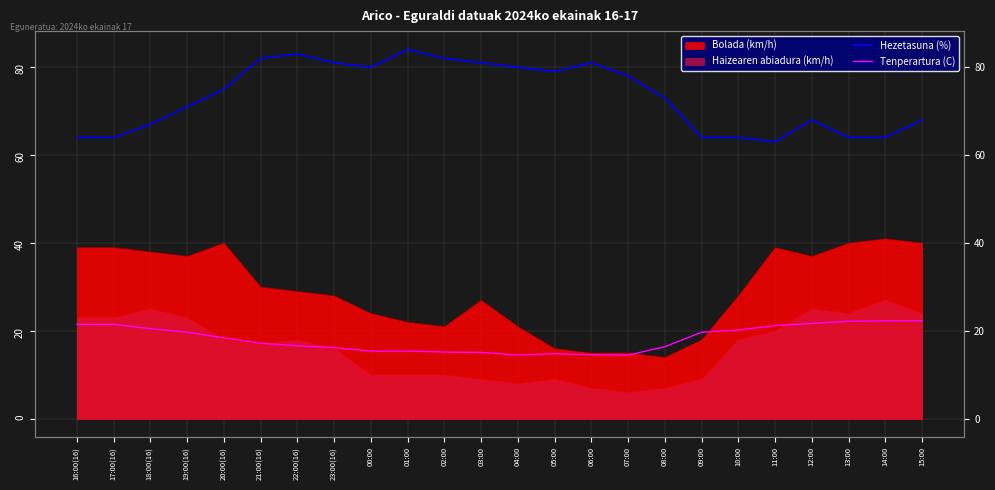

Does the chart have visible grid lines?

Yes